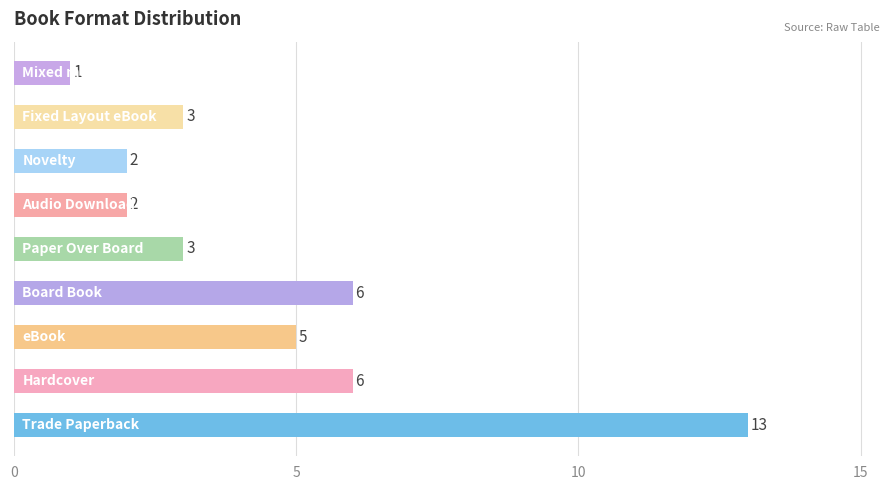

What is the average value?

5